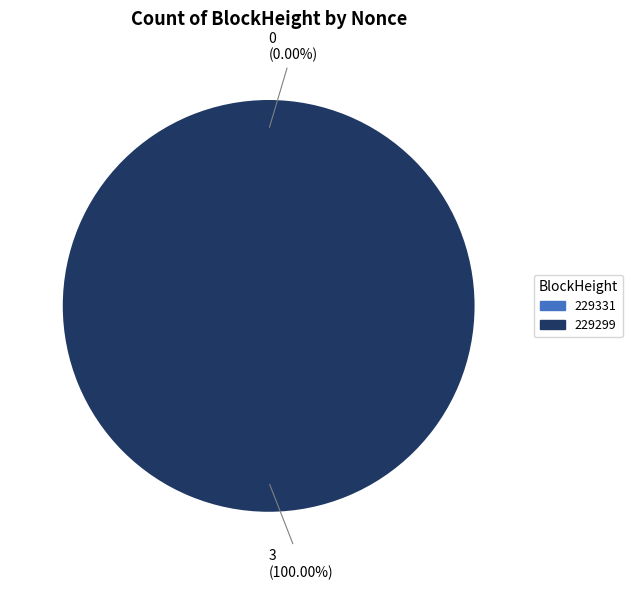

Which slice is the largest?

229299